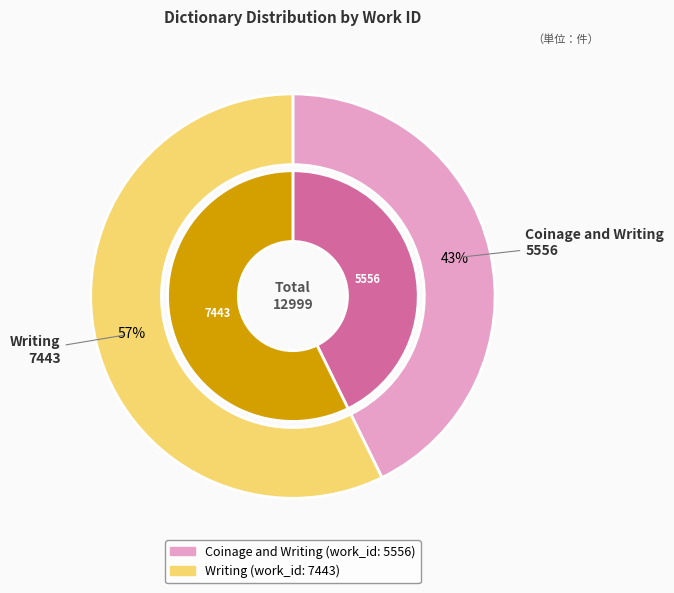

Is it true that Writing is 57% of the pie?

True